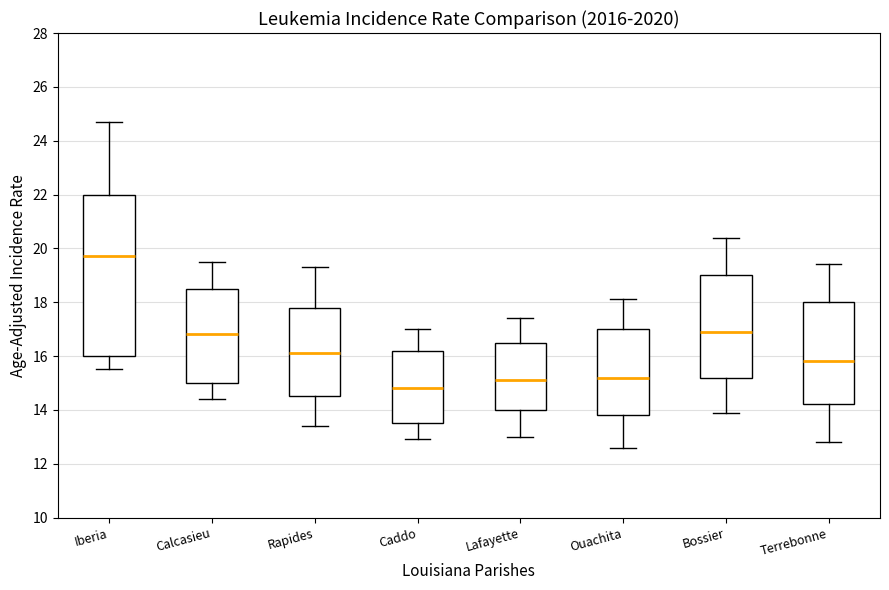

Where does the lower whisker of the box for Iberia end on the y-axis? The values are not printed on the chart, so give them approximately, as read against the axis.

15.6